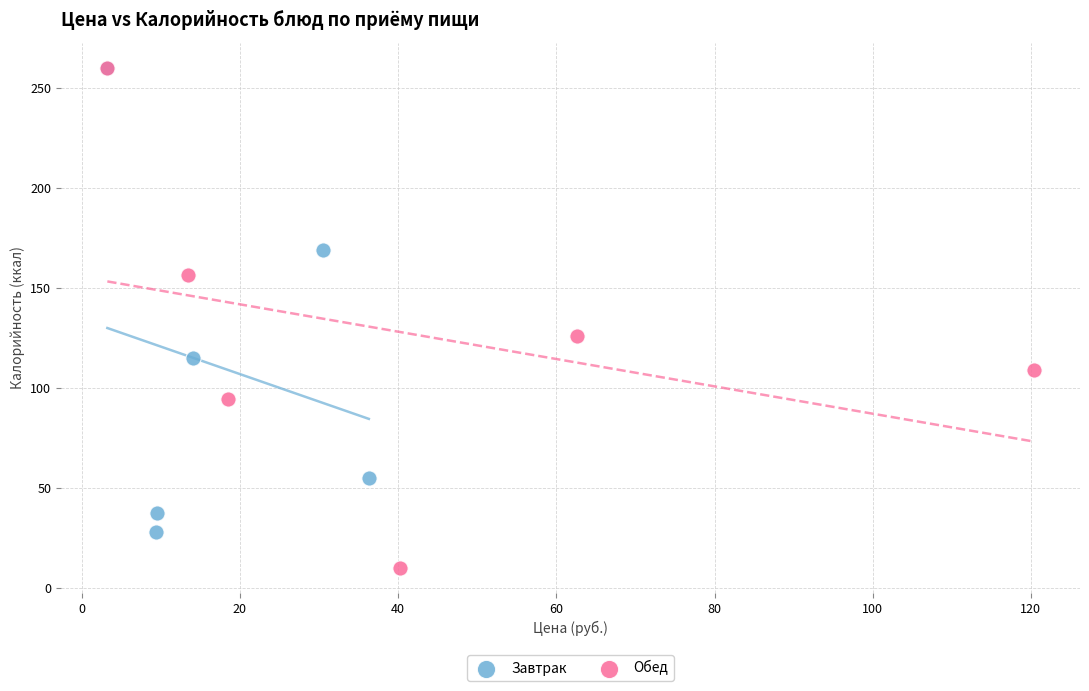

What are all the series names shown in the legend?

Завтрак, Обед